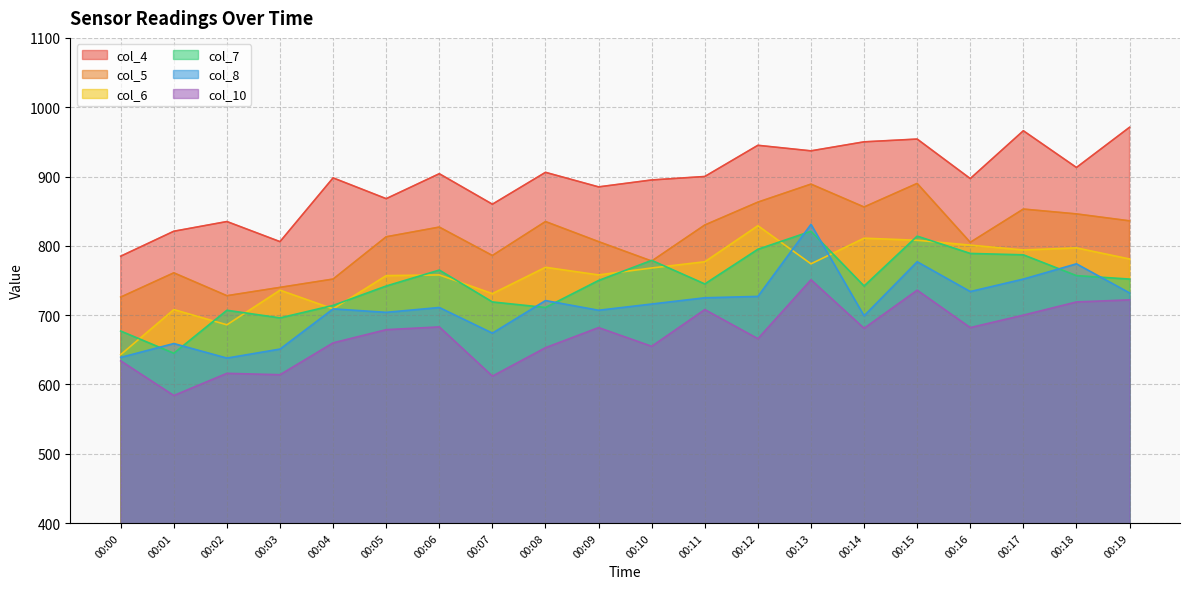

Reading left to right, what are all the values shown in this chart?

col_4: 785	821	835	806	898	868	904	860	906	885	895	900	945	937	950	954	897	966	913	971
col_5: 726	761	728	740	752	813	827	786	835	806	778	830	863	889	856	890	805	853	846	836
col_6: 643	708	686	736	709	757	758	731	769	758	768	777	829	774	811	808	801	794	797	781
col_7: 677	645	707	696	714	742	765	719	711	750	779	745	795	821	742	814	789	787	757	752
col_8: 639	659	638	651	709	704	711	674	721	707	716	725	727	831	699	777	734	752	774	732
col_10: 634	584	616	614	660	679	683	612	653	682	655	708	666	751	681	736	682	700	719	722